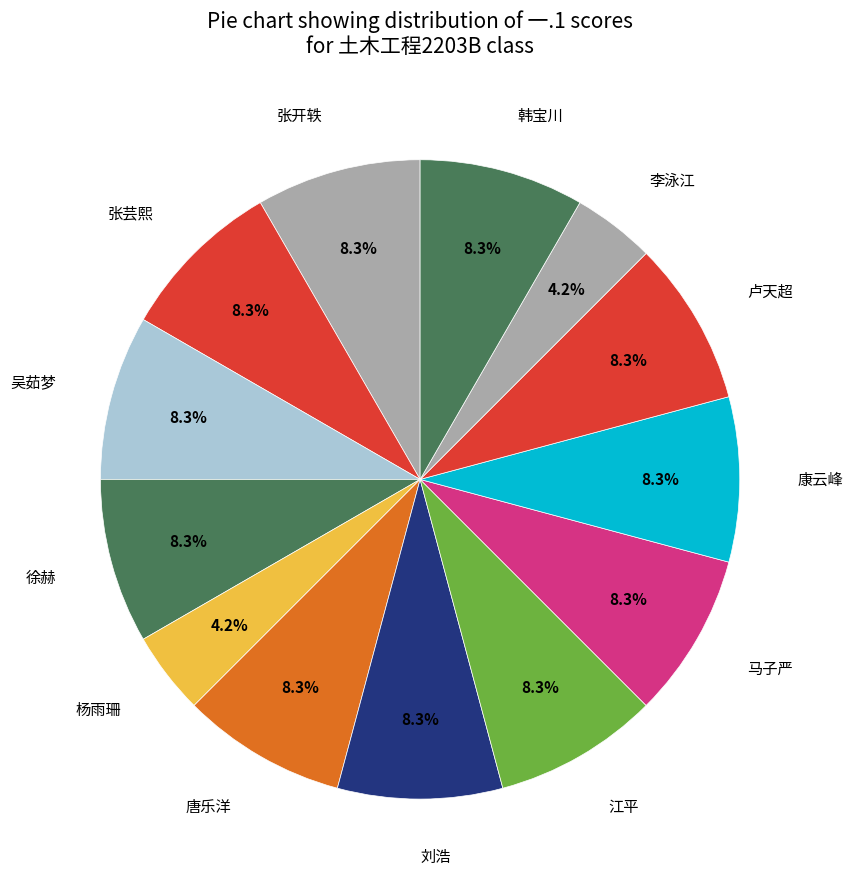

Does 张芸熙 represent more than half of the total?

No